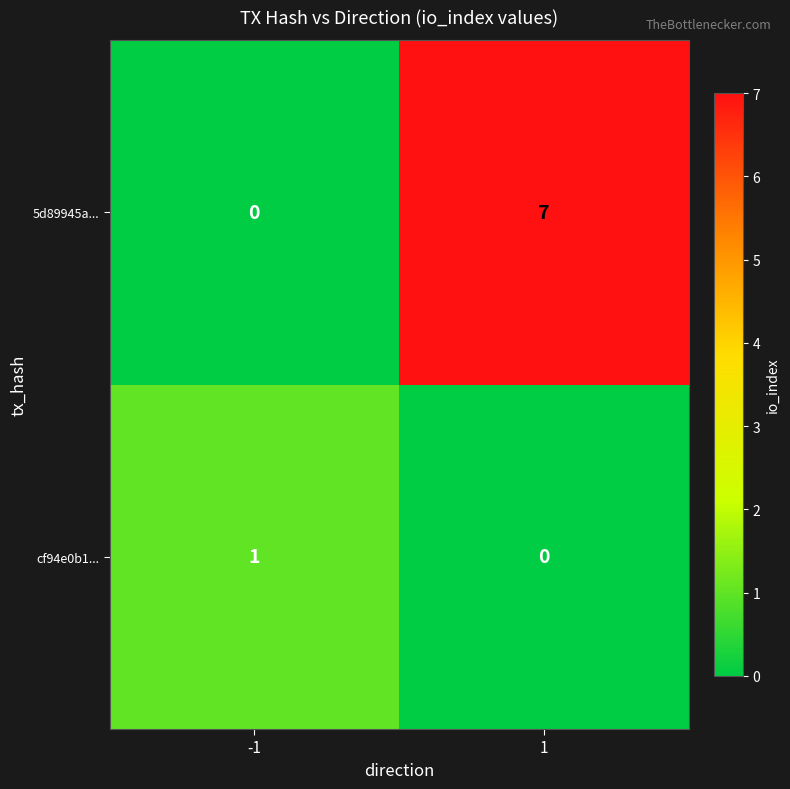

Which series has the largest range (max minus min)?

5d89945a...